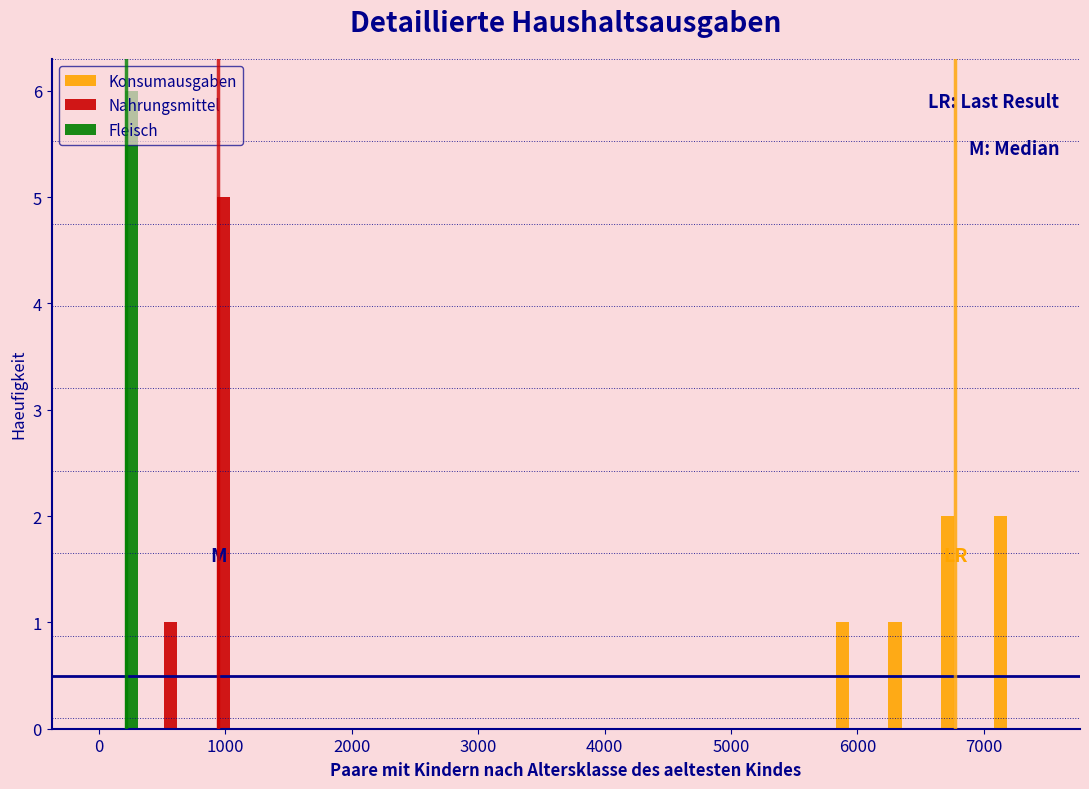

What is the height of the Fleisch bar covering -100 to 400 on the x-axis? Neither the bar edges nor the heights are printed on the chart, so give them approximately, as read against the axes.

6